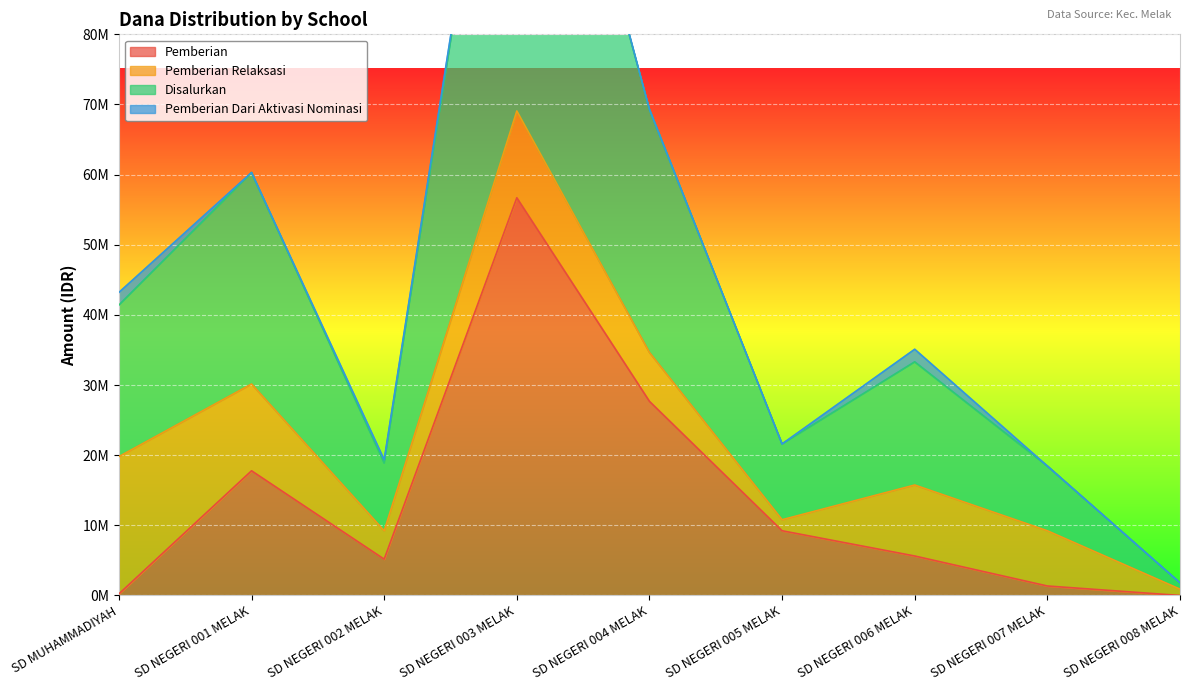

Is the value of Disalurkan at SD NEGERI 007 MELAK greater than the value of Pemberian at SD NEGERI 005 MELAK?

Yes